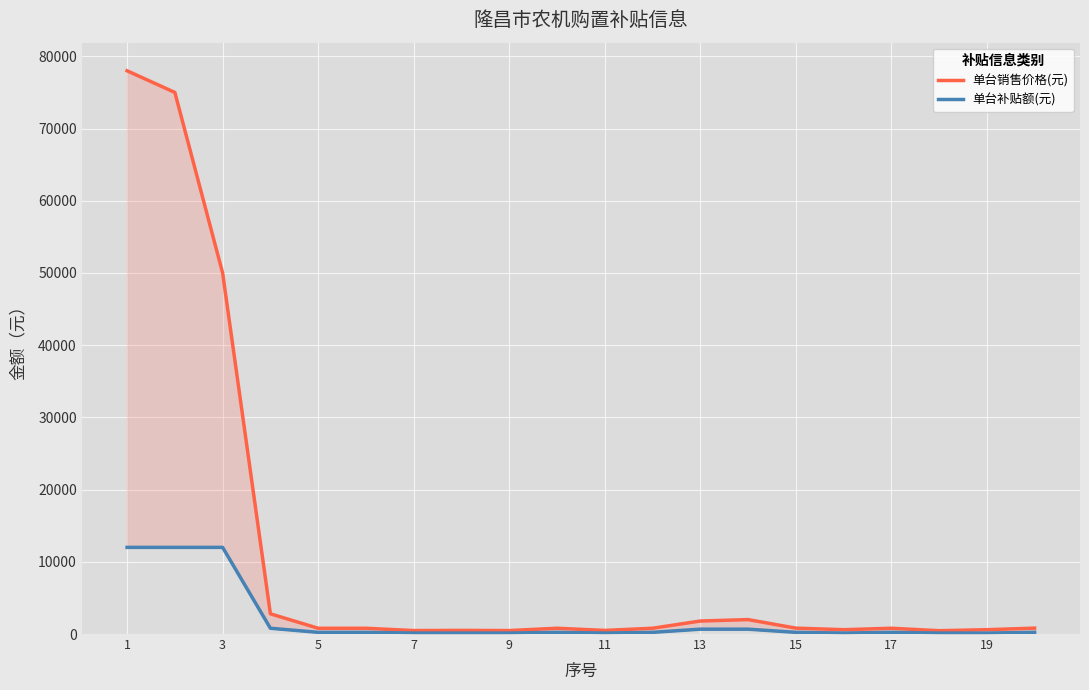

Is it true that 单台补贴额(元) equals 135 at 15?

True